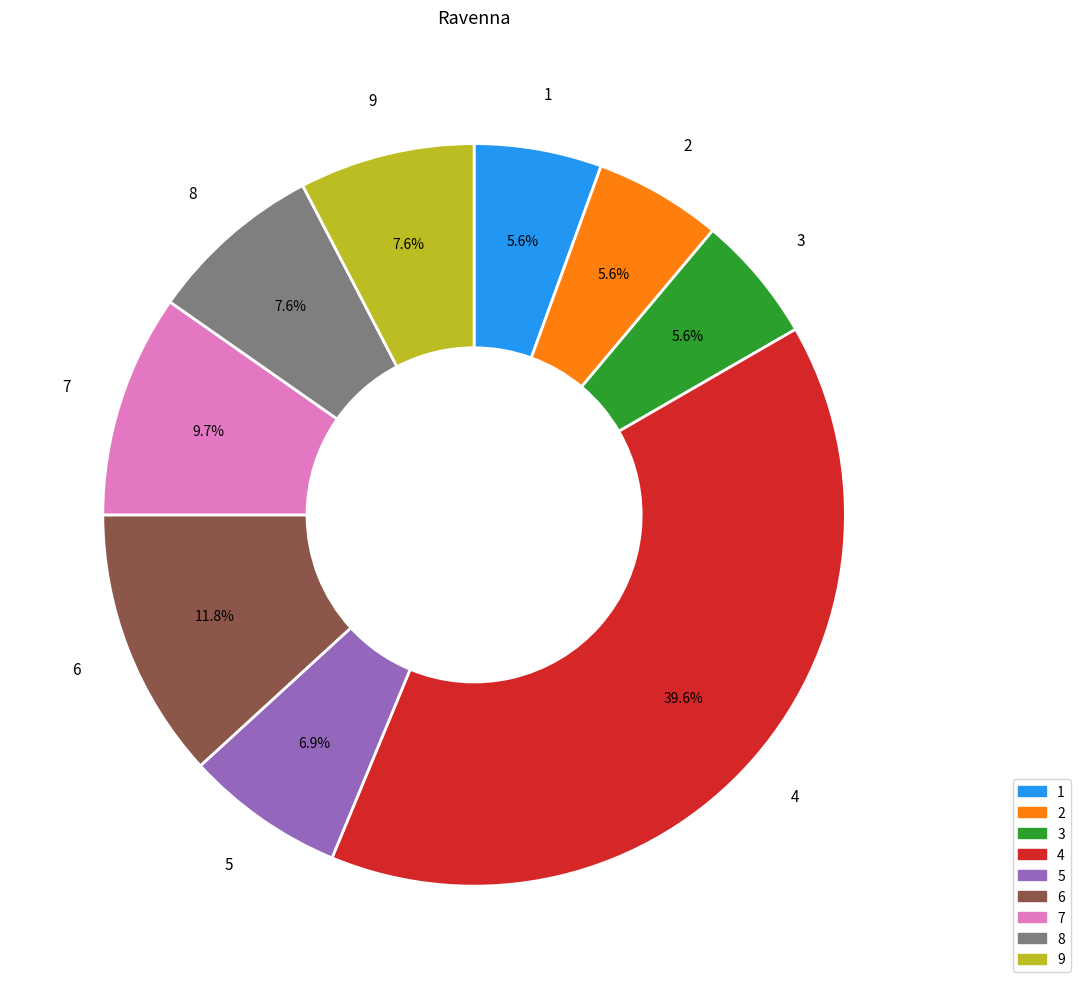

Is it true that 1 is 1% of the pie?

False